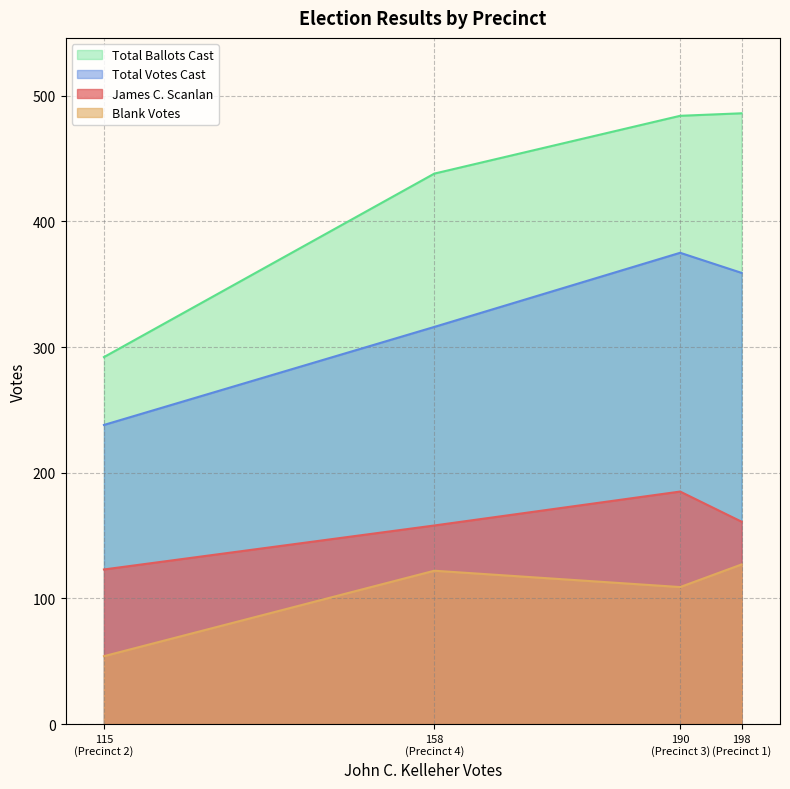

Does the chart have visible grid lines?

Yes